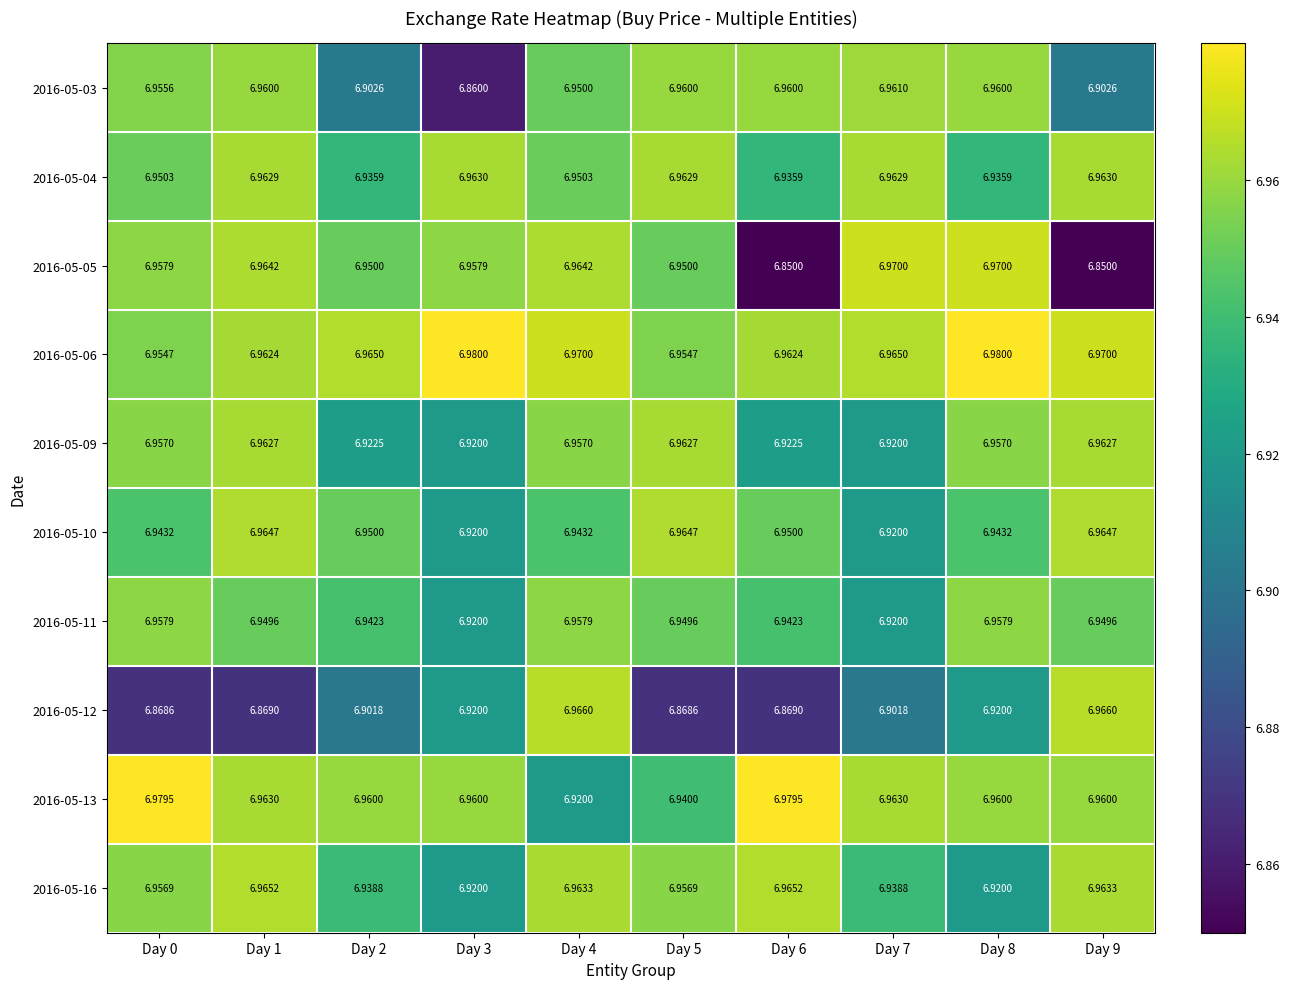

Is the value of 2016-05-06 at Day 3 greater than the value of 2016-05-03 at Day 3?

Yes